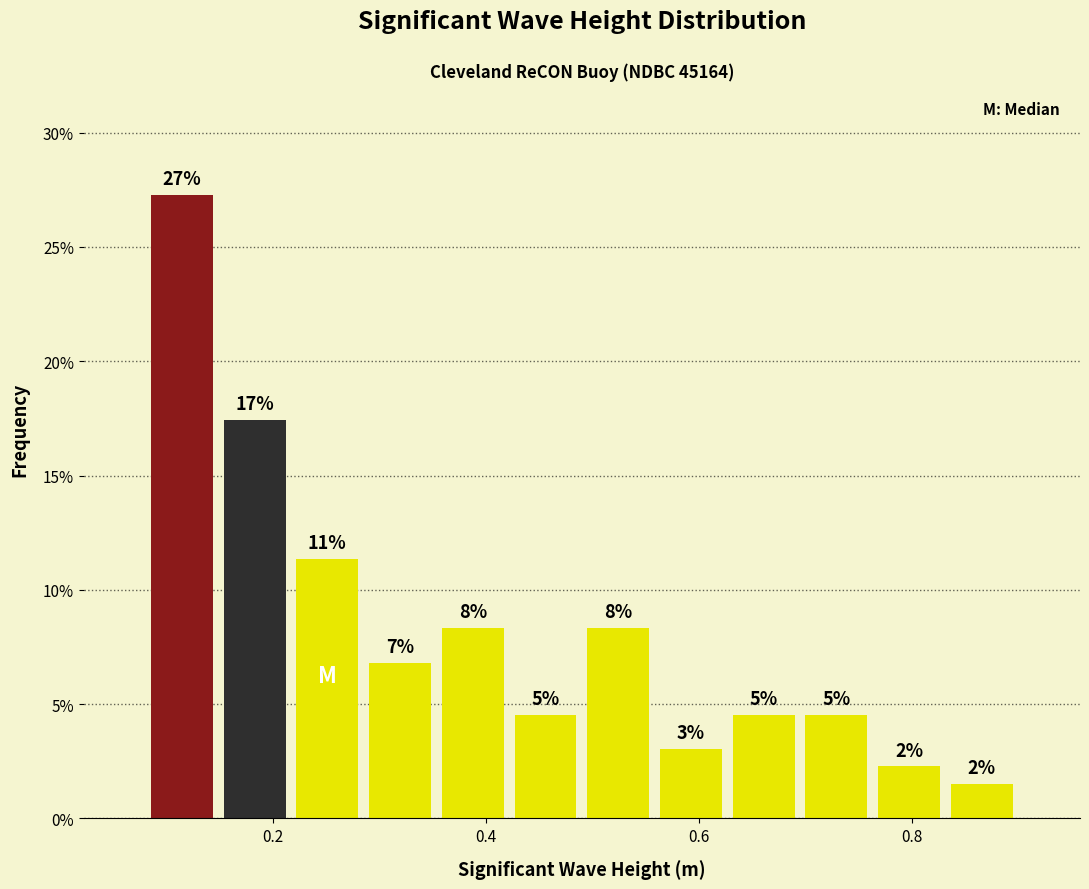

Around what value on the x-axis is the tallest bar? Give the approximate position of its centre, as read against the axis.

0.12